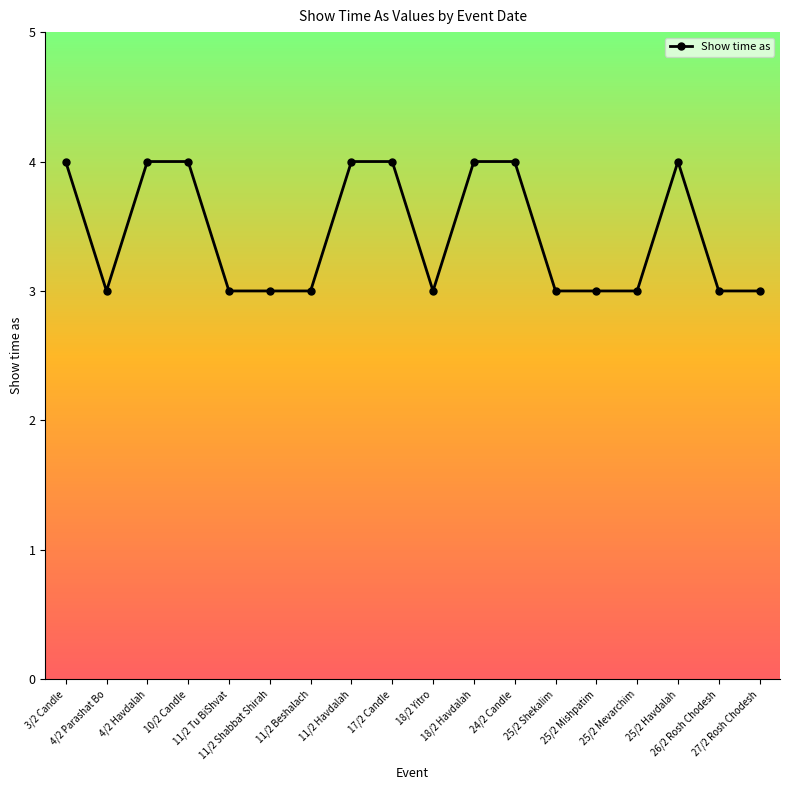

What value does the data have at 25/2 Shekalim?

3